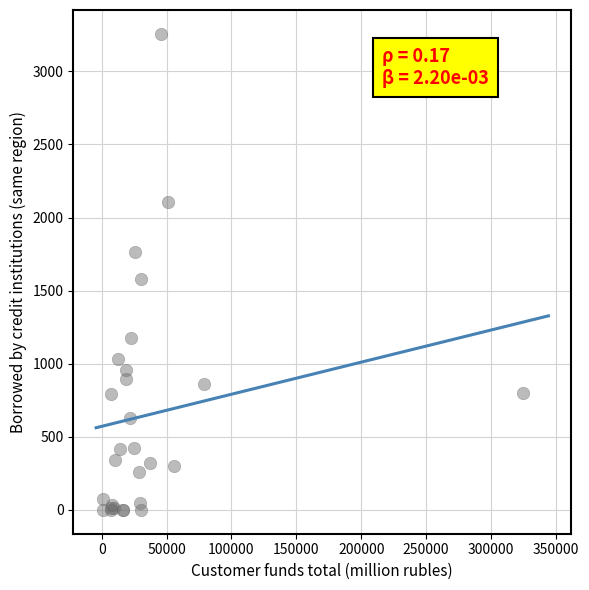

What Y value in the scatter plot is closest to 1628?

1583